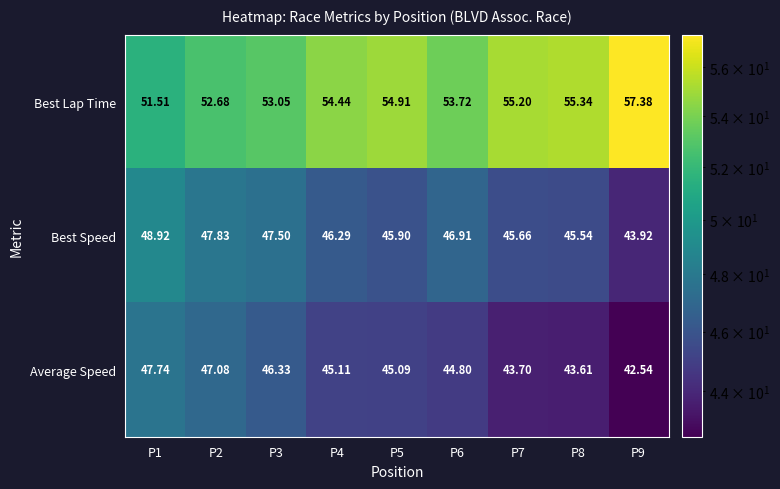

Which series changed the most between P1 and P2?

Best Lap Time